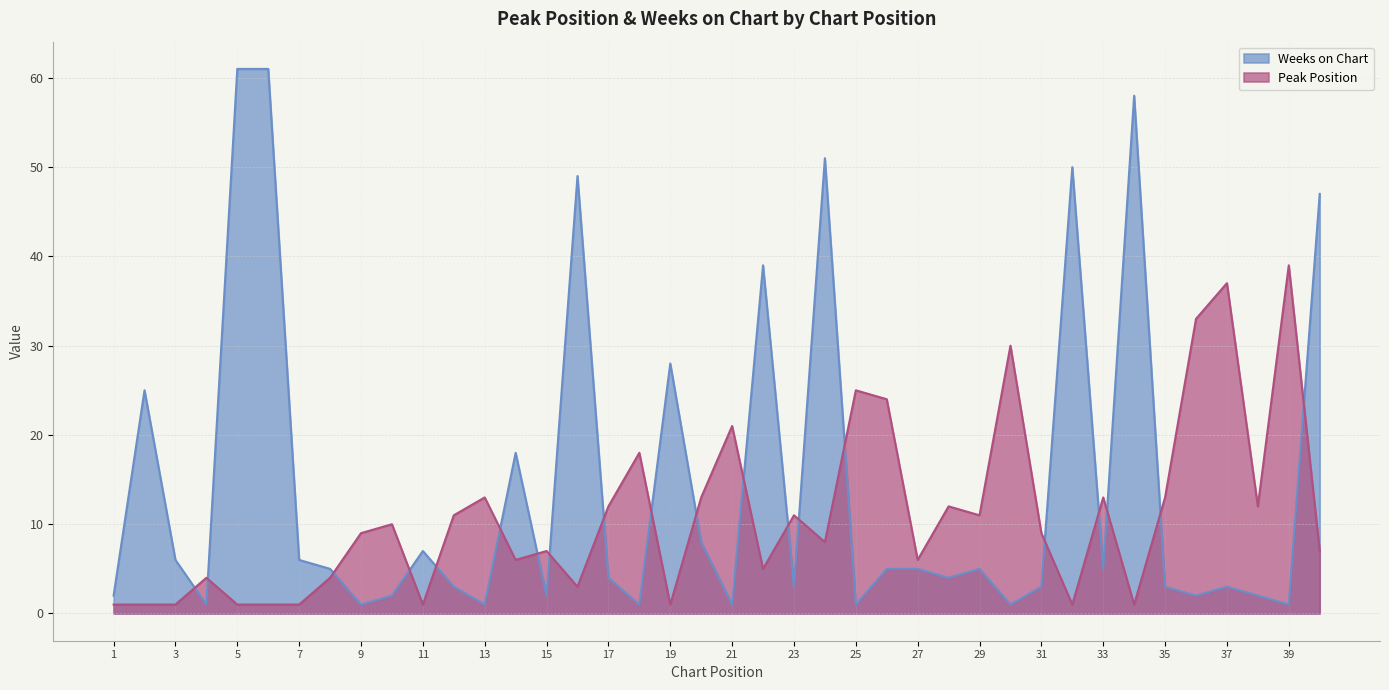

Count the number of categories in the chart.

40